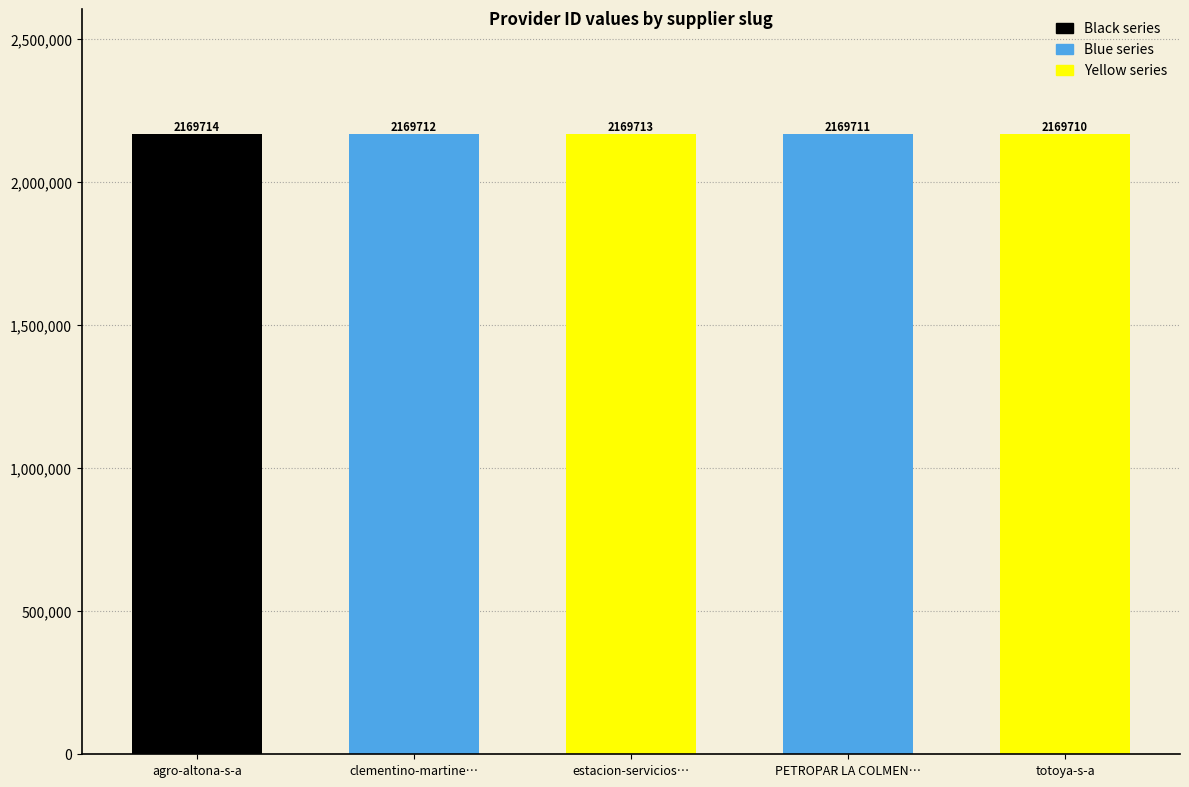

Where is the data nearest to the value 2169712?

clementino-martine…